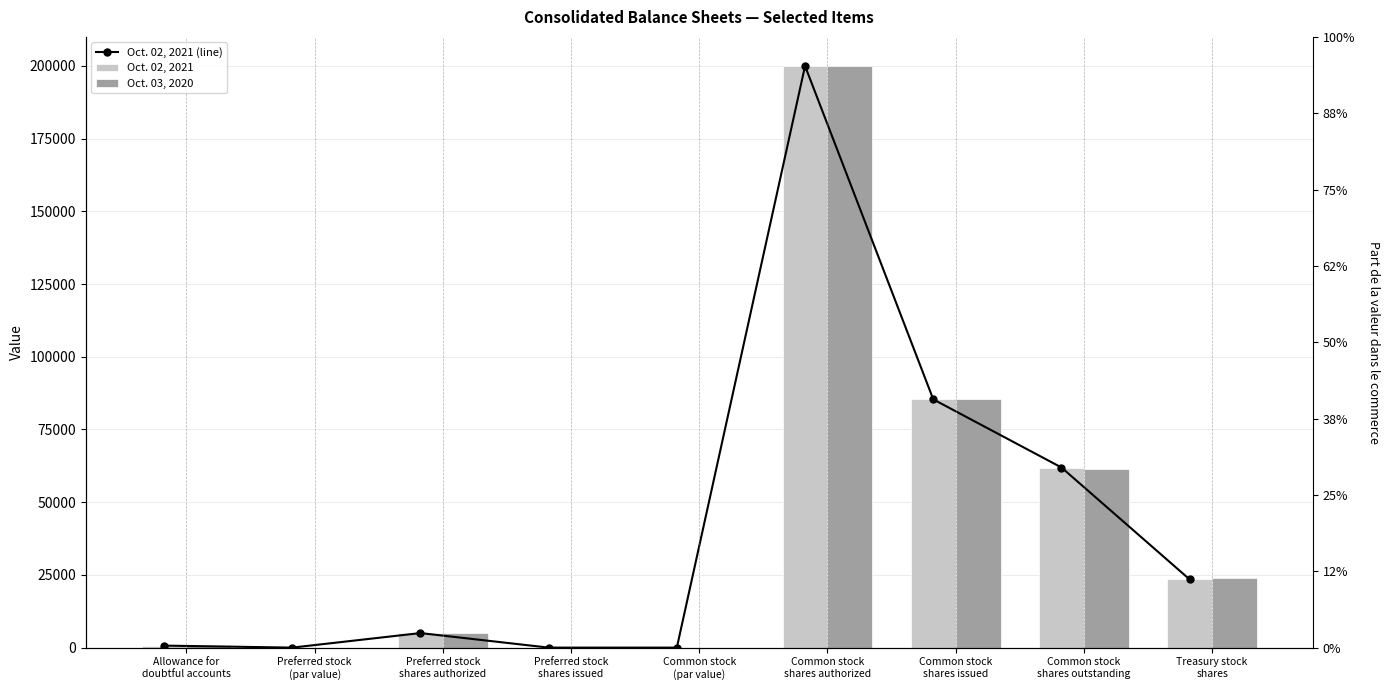

Which label corresponds to the smallest value in the chart?

Preferred stock
(par value)